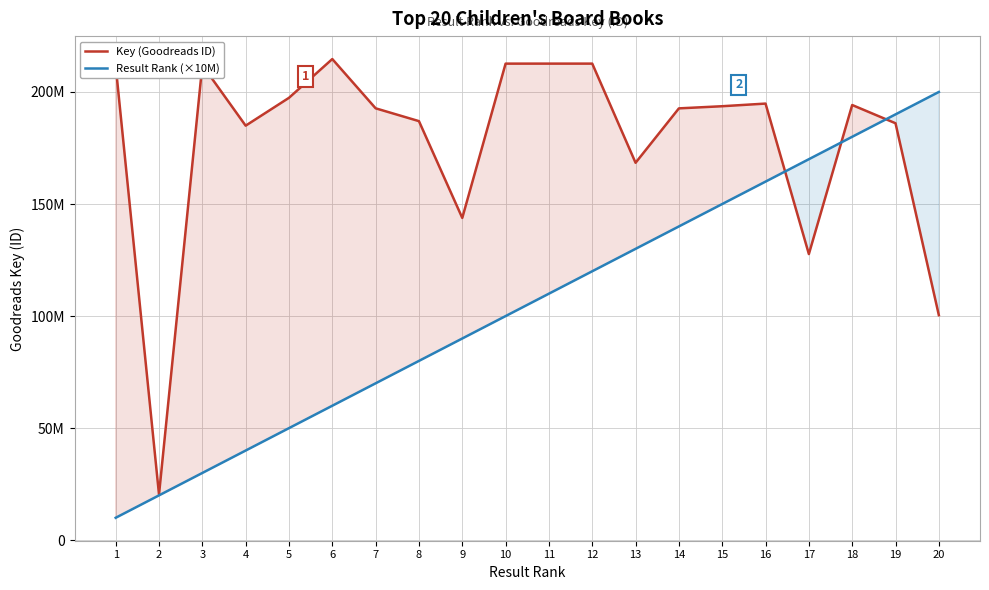

What is the difference between the Key (Goodreads ID) values at 16 and 2?

174435648